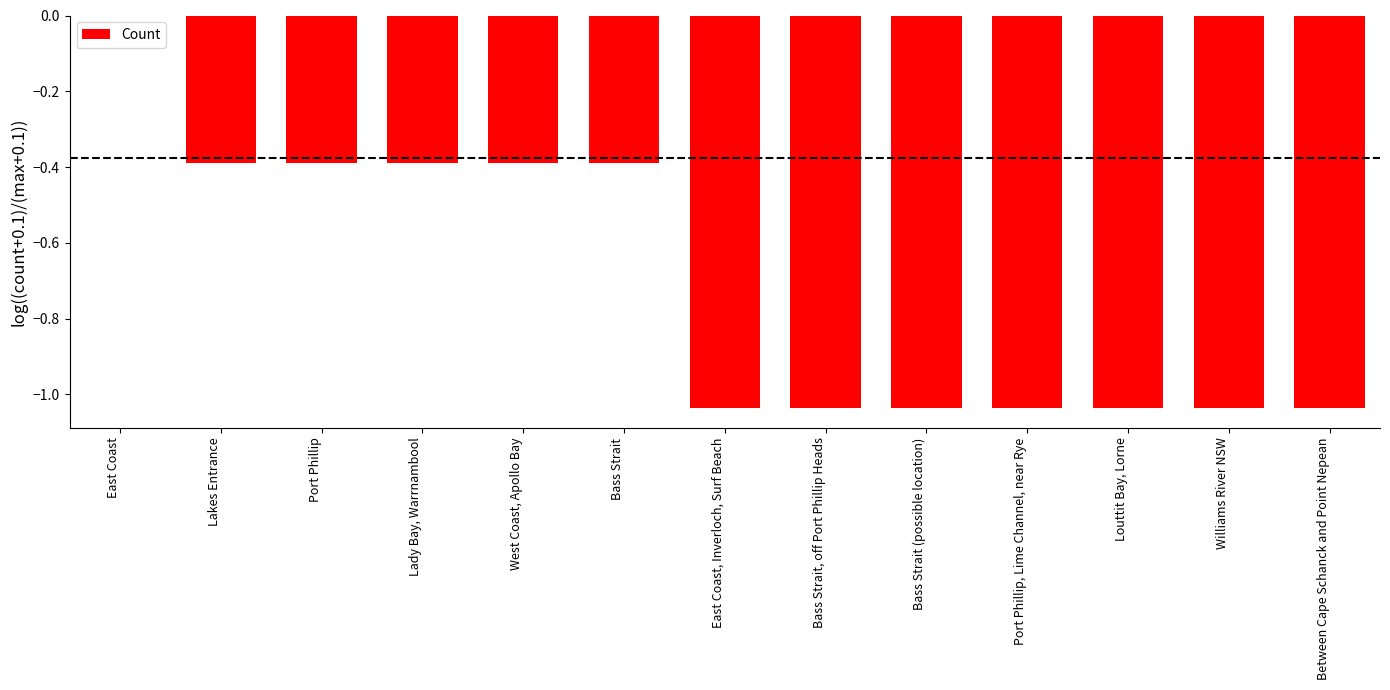

What is the change in value from West Coast, Apollo Bay to East Coast, Inverloch, Surf Beach?

-0.6